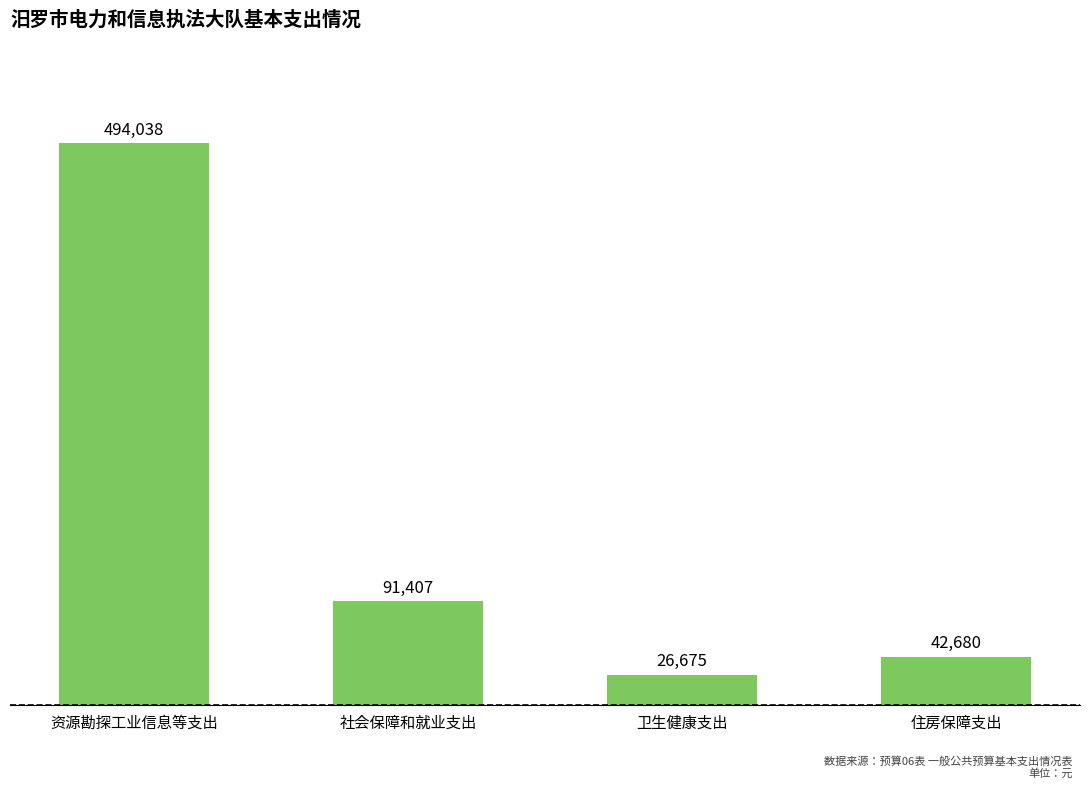

List the labels in order of value, largest first.

资源勘探工业信息等支出, 社会保障和就业支出, 住房保障支出, 卫生健康支出